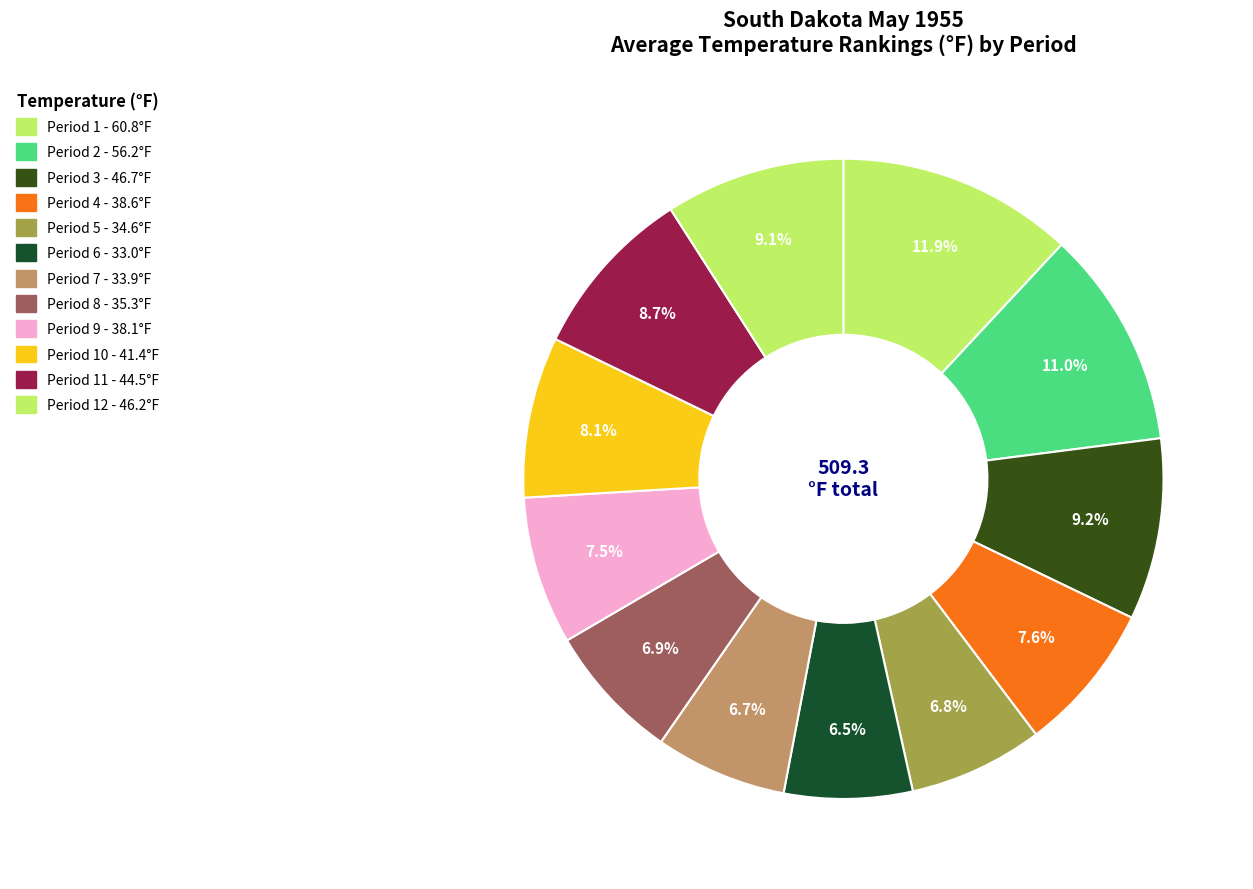

Count the number of slices in the pie.

12